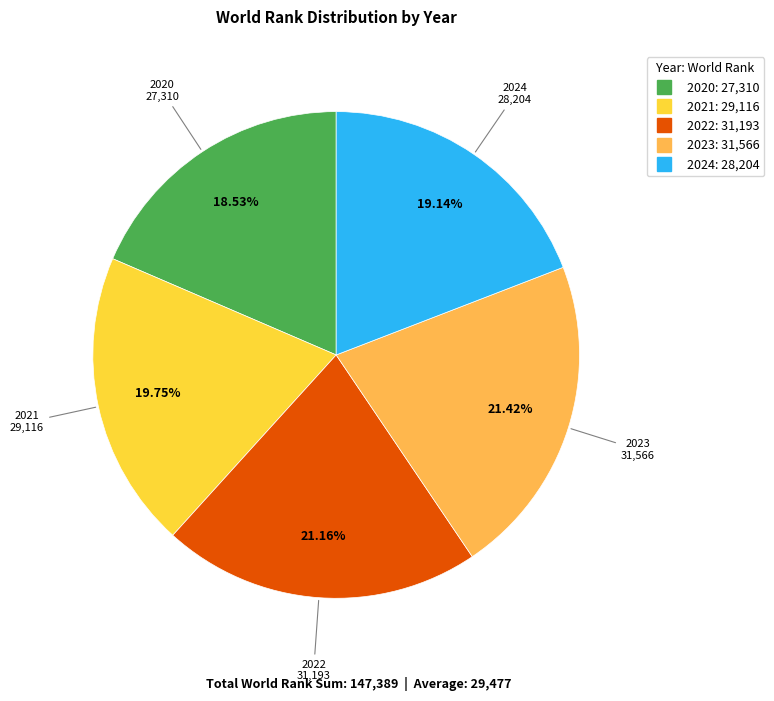

Do 2021 and 2020 together represent more than half of the pie?

No